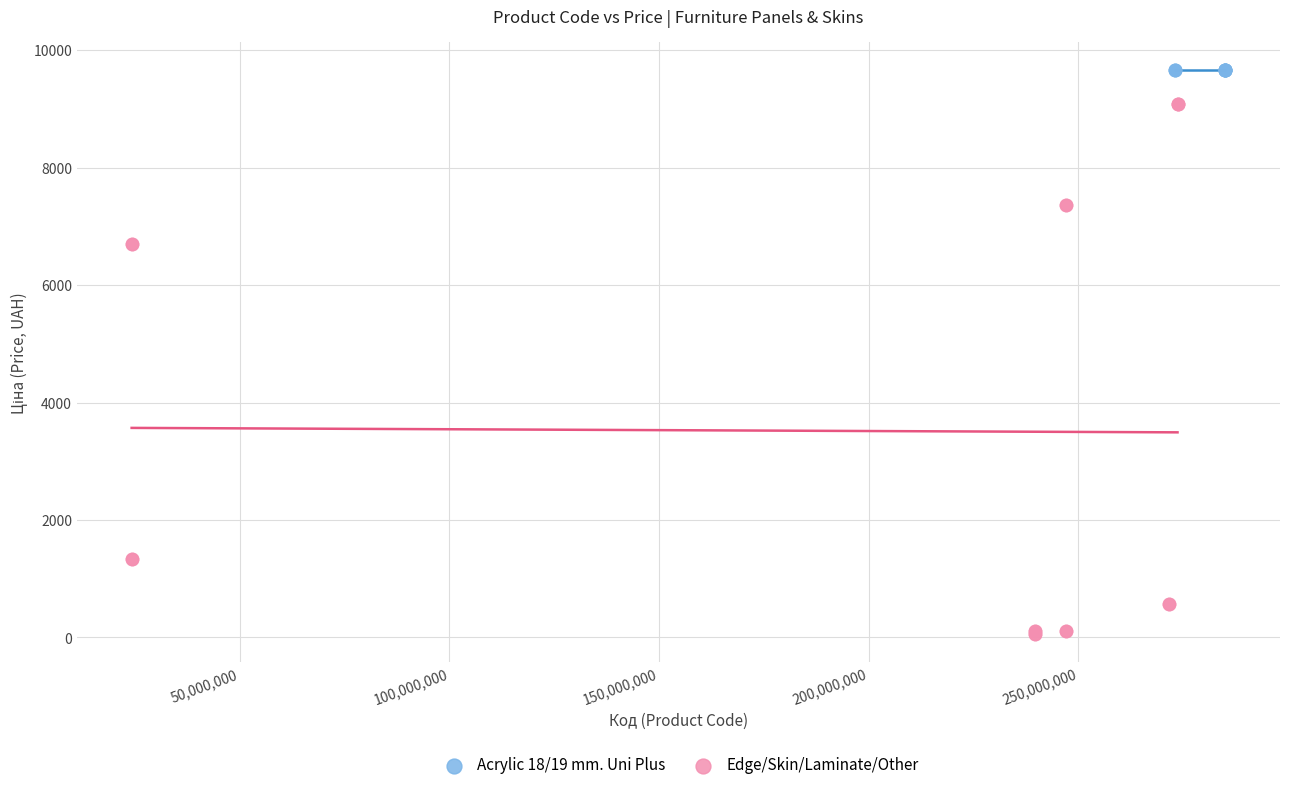

Which series reaches the maximum Y coordinate?

Acrylic 18/19 mm. Uni Plus